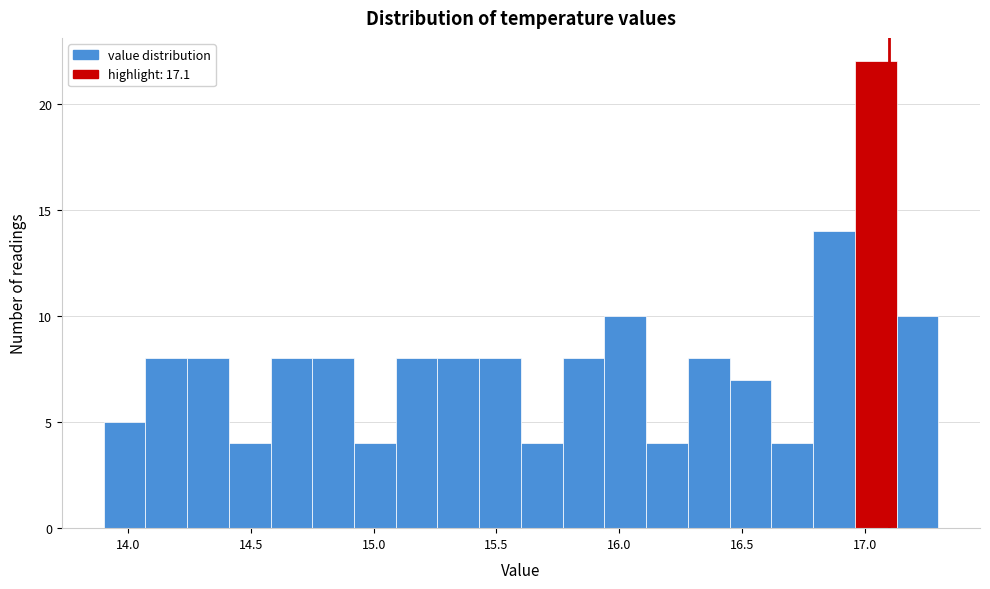

Around what value on the x-axis is the tallest bar? Give the approximate position of its centre, as read against the axis.

17.05